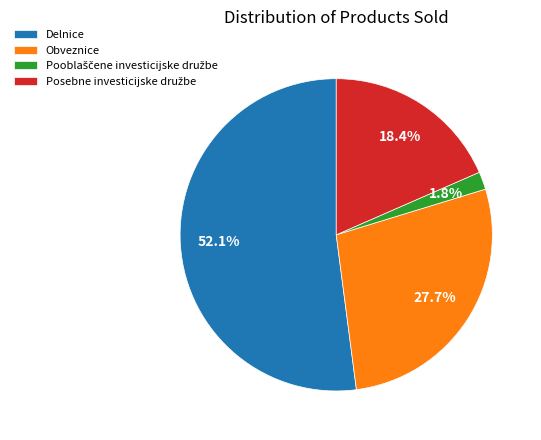

Which slice is the largest?

Delnice